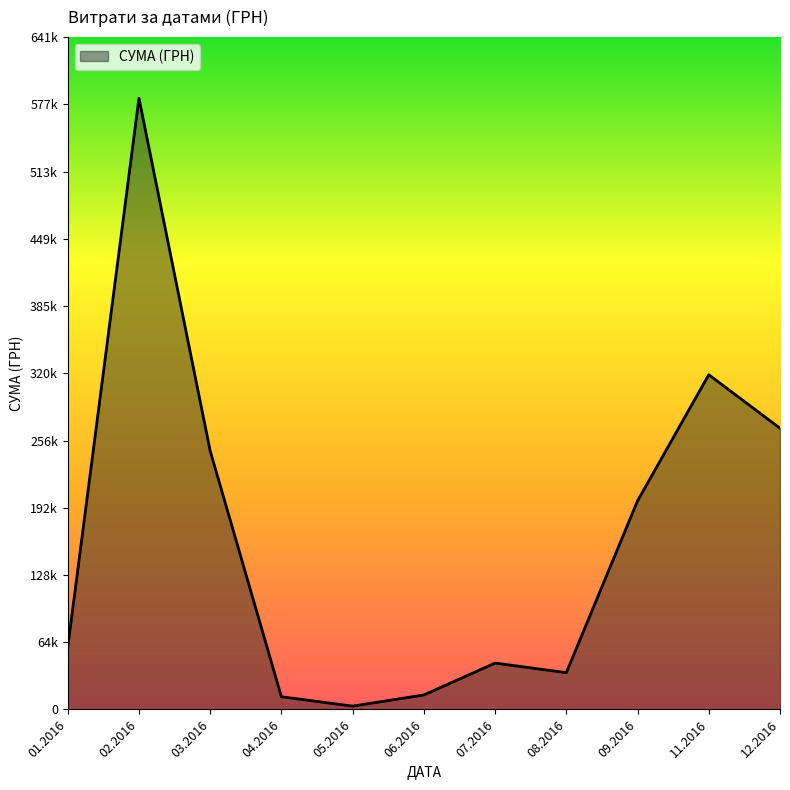

Is this an area chart (filled region under the line)?

Yes